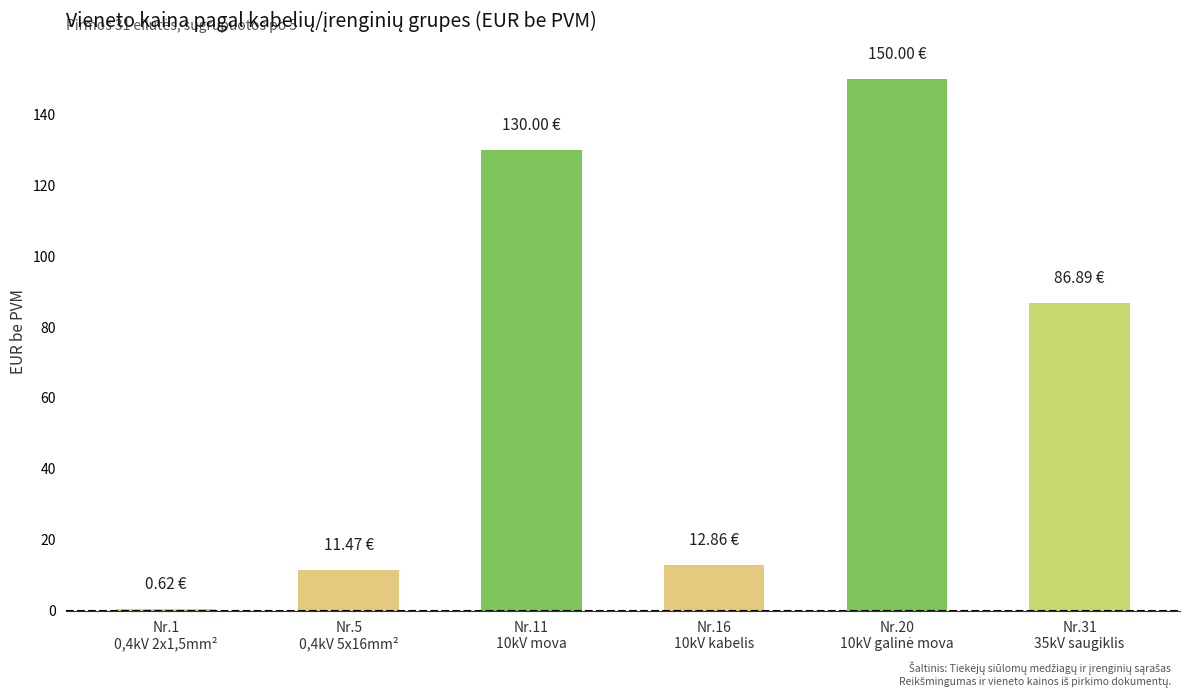

Approximately how many times larger is the value at Nr.5
0,4kV 5x16mm² compared to Nr.31
35kV saugiklis?

0.1